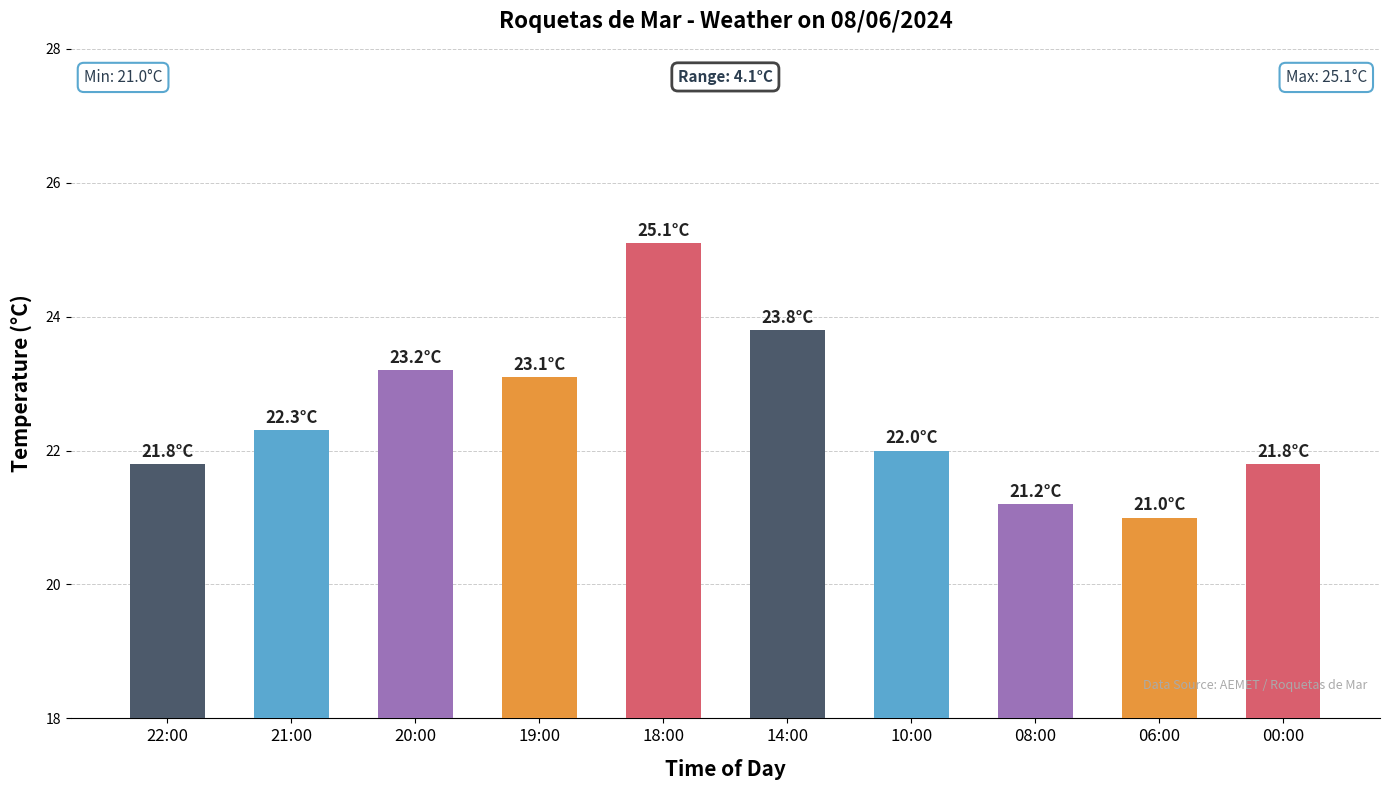

What is the value of the 8th bar from the left?

21.2